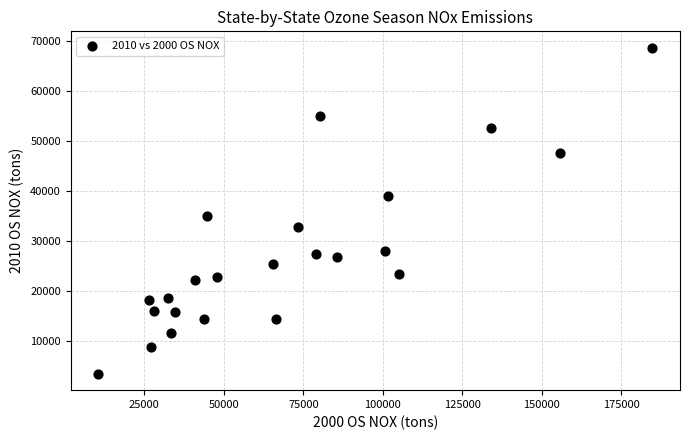

What Y value in the scatter plot is closest to 36057?

34917